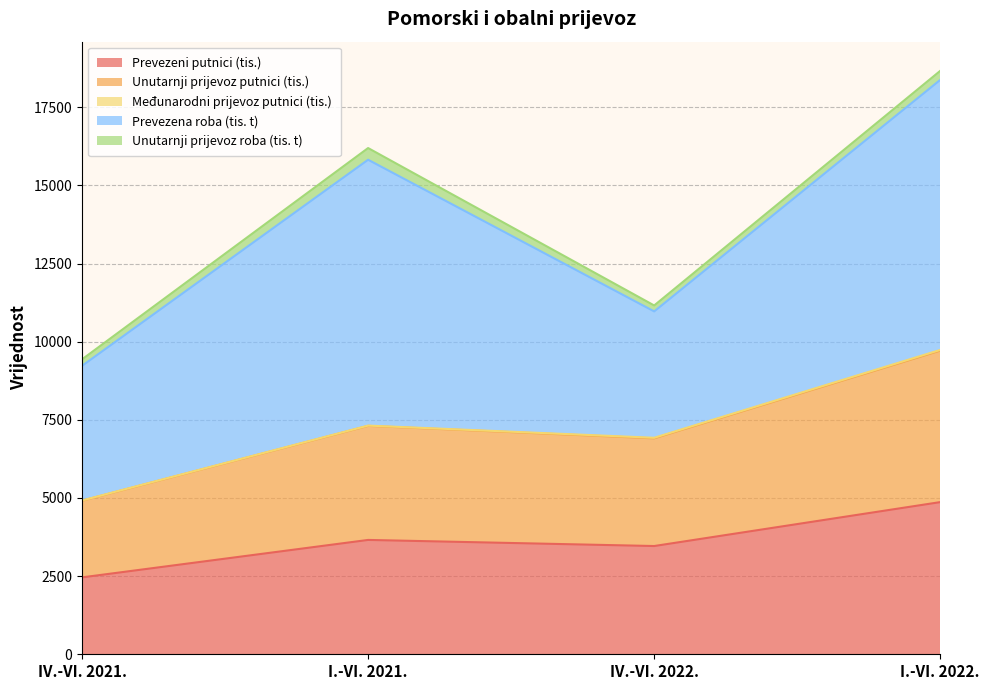

Is it true that Međunarodni prijevoz putnici (tis.) equals 9 at I.-VI. 2021.?

True